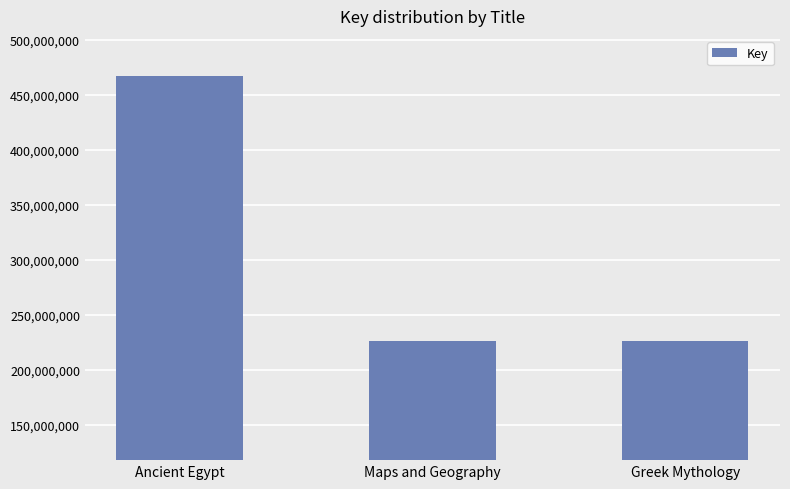

What is the label of the 3rd bar from the left?

Greek Mythology